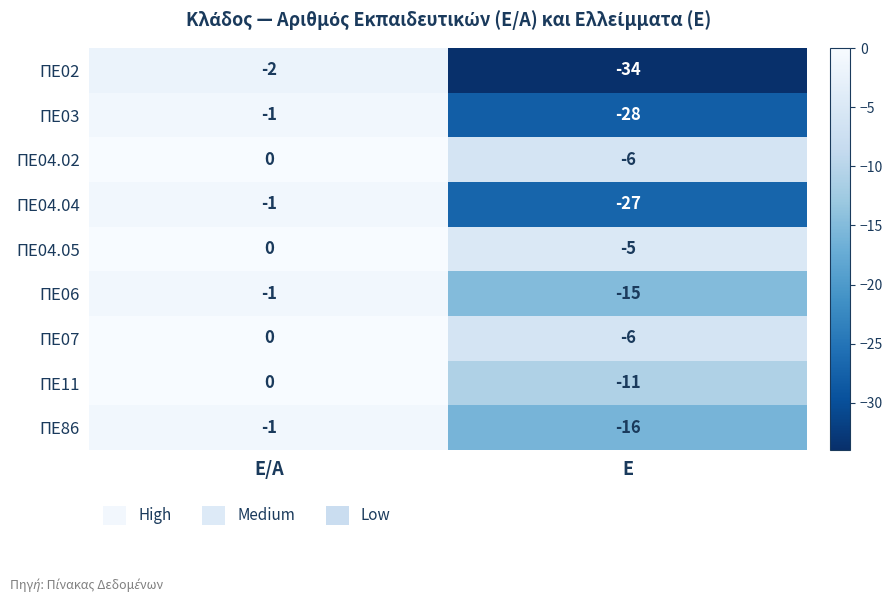

Which category has the lowest value in the ΠΕ02 series?

Ε